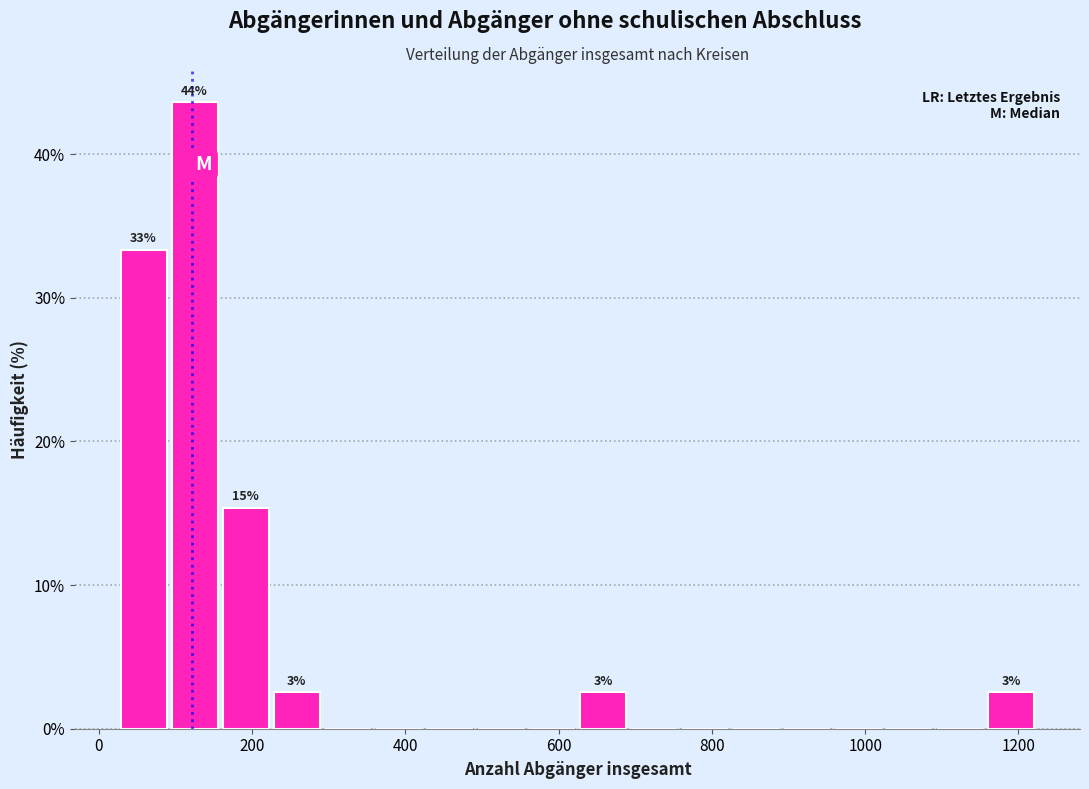

Around what value on the x-axis is the tallest bar? Give the approximate position of its centre, as read against the axis.

120